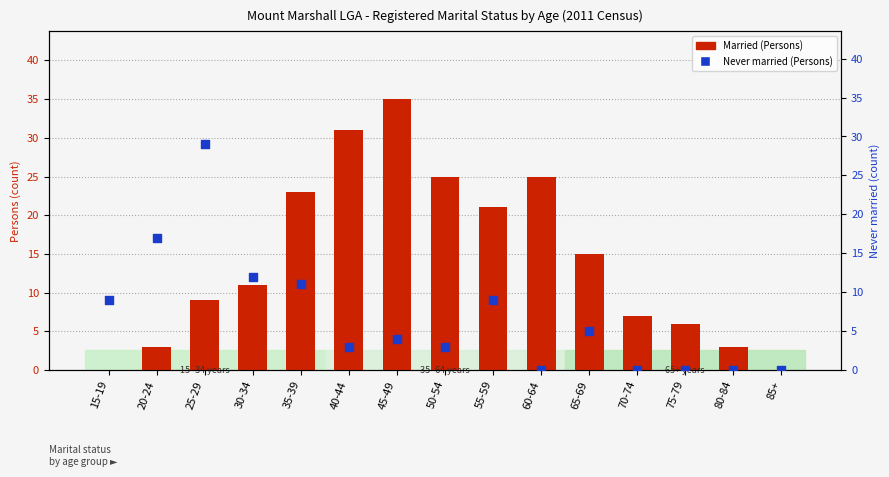

Which series has the widest spread of Y values?

Married (Persons)